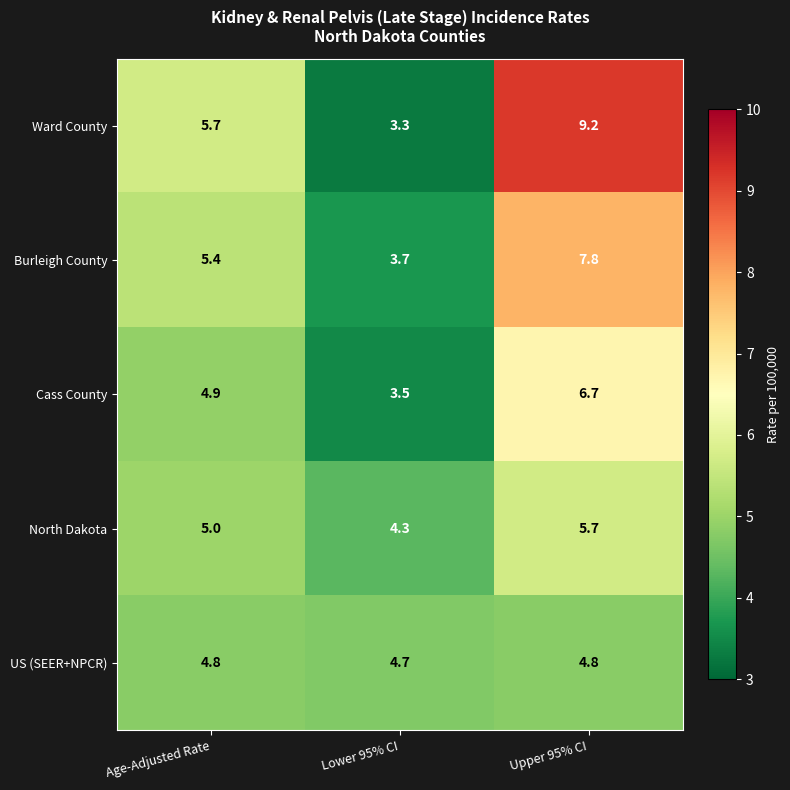

The Cass County series shows 4.9 at Age-Adjusted Rate. True or false?

True